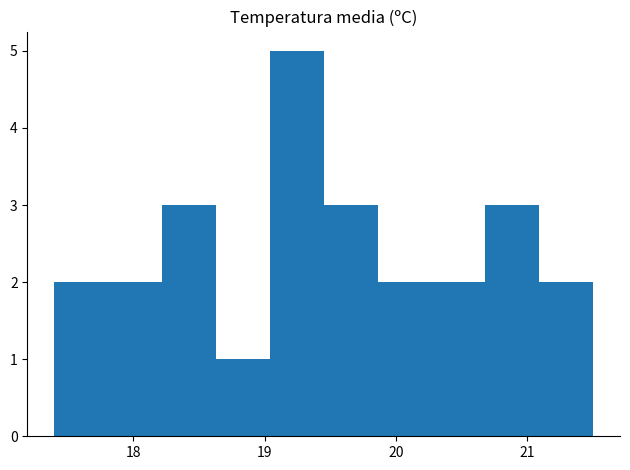

Reading left to right, list every bar in this chart as the range it spans on the x-axis followed by its height. Neither the bar edges nor the heights are printed on the chart, so give them approximately, as read against the axes.

17.40 to 17.81: 2
17.81 to 18.22: 2
18.22 to 18.63: 3
18.63 to 19.04: 1
19.04 to 19.45: 5
19.45 to 19.86: 3
19.86 to 20.27: 2
20.27 to 20.68: 2
20.68 to 21.09: 3
21.09 to 21.50: 2